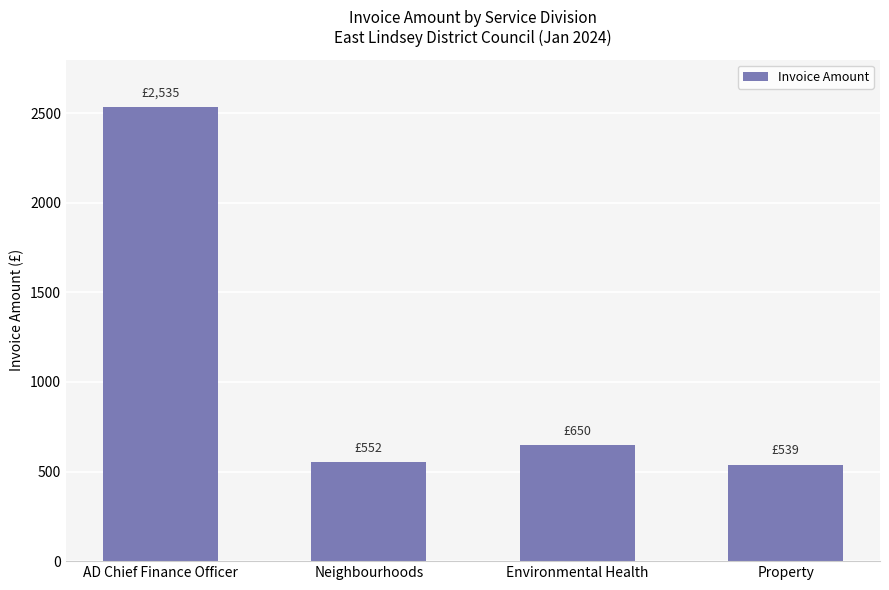

Approximately how many times larger is the value at Property compared to Environmental Health?

0.8